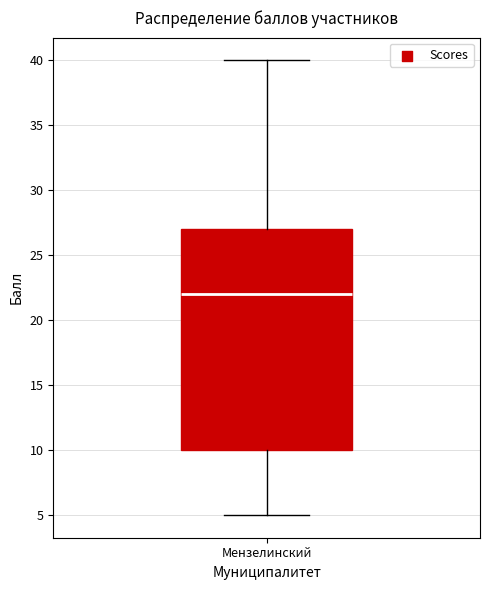

Transcribe this box plot: give where the median line is, the range the box spans, and where the two whiskers end, as read against the y-axis. The values are not printed on the chart, so give them approximately, as read against the axis.

median 22, box 10 to 27, whiskers 5 to 40